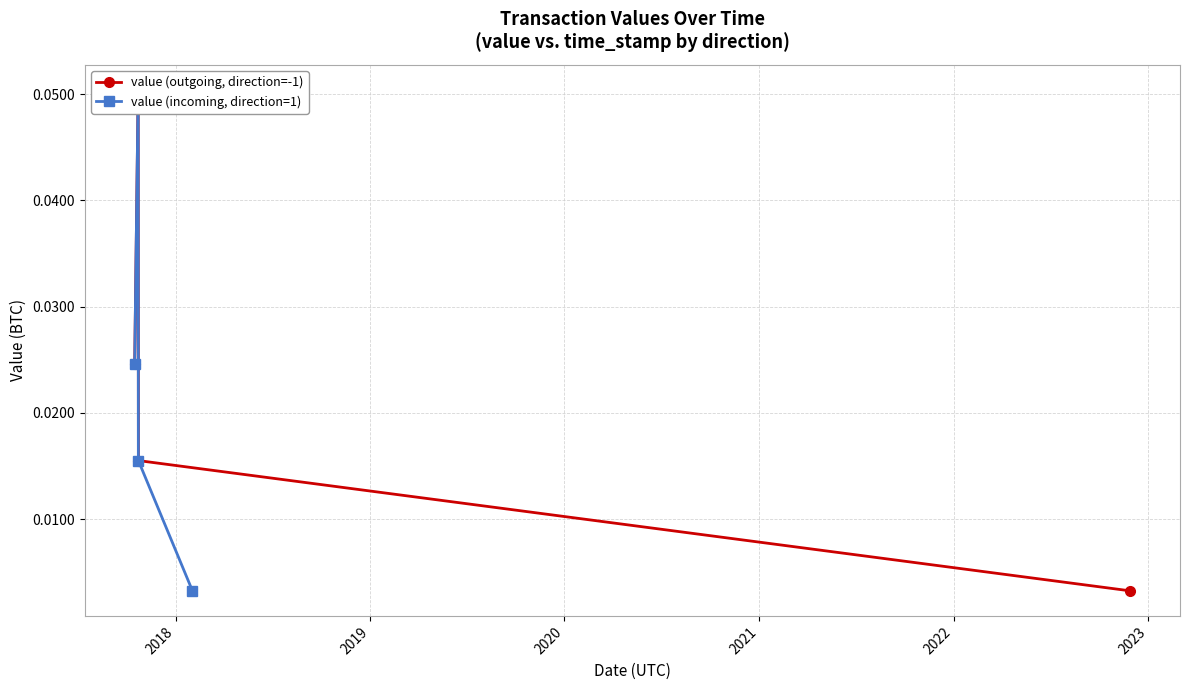

What is the highest value of the value (outgoing, direction=-1) series?

0.1